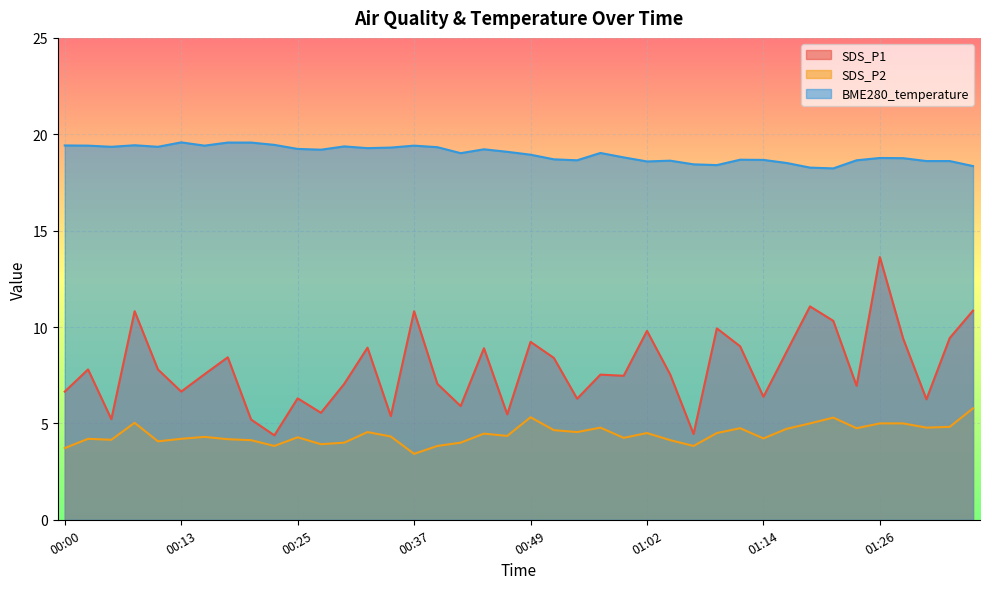

What is the minimum value shown in the chart?

3.4